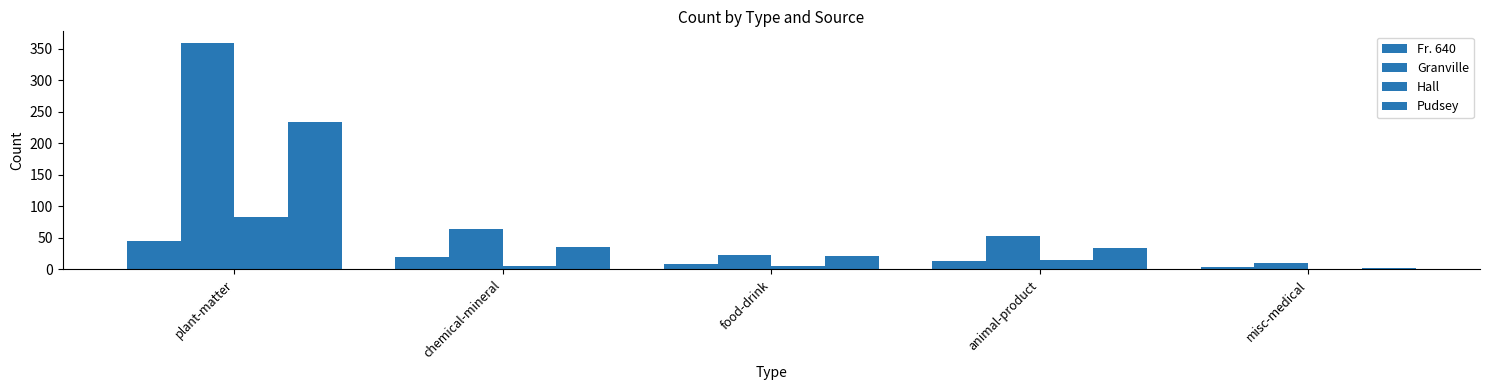

How many distinct data groups are displayed?

4